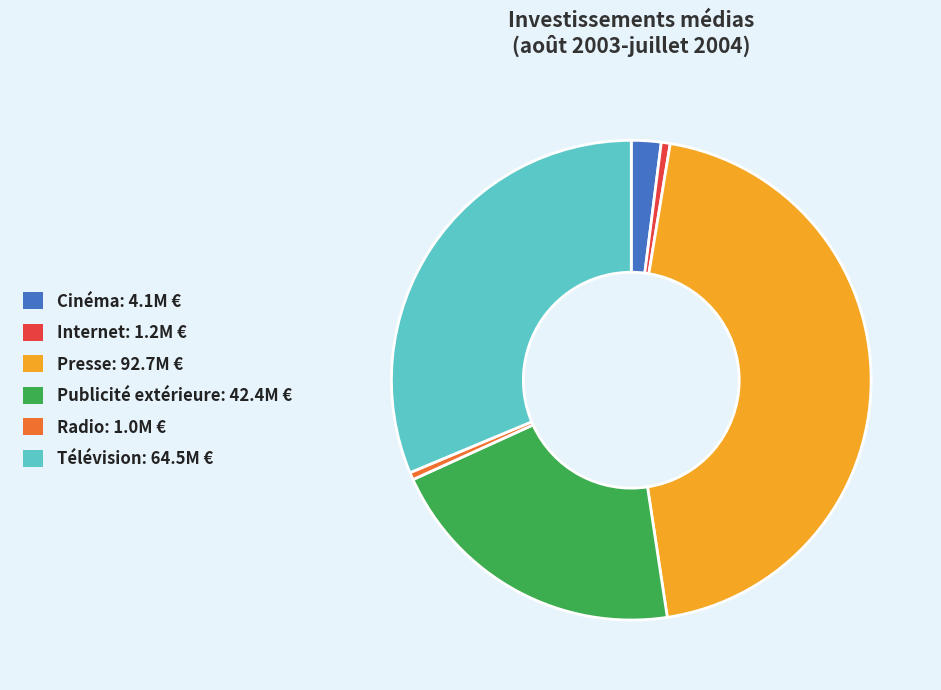

What is the largest slice in the pie chart?

Presse